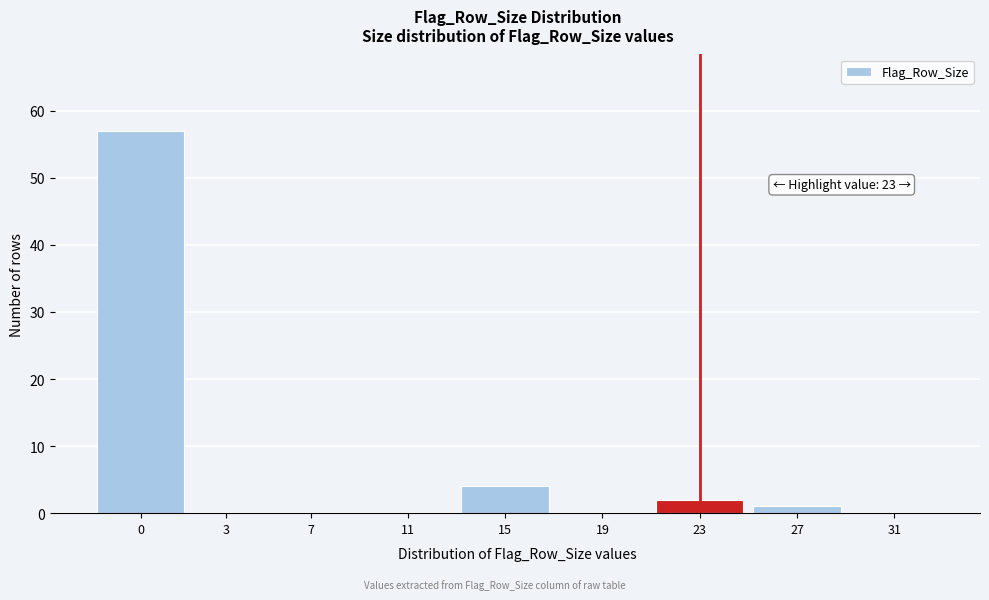

Reading right to left, list all the values displayed in this chart.

31=0	27=1	23=2	19=0	15=4	11=0	7=0	3=0	0=57